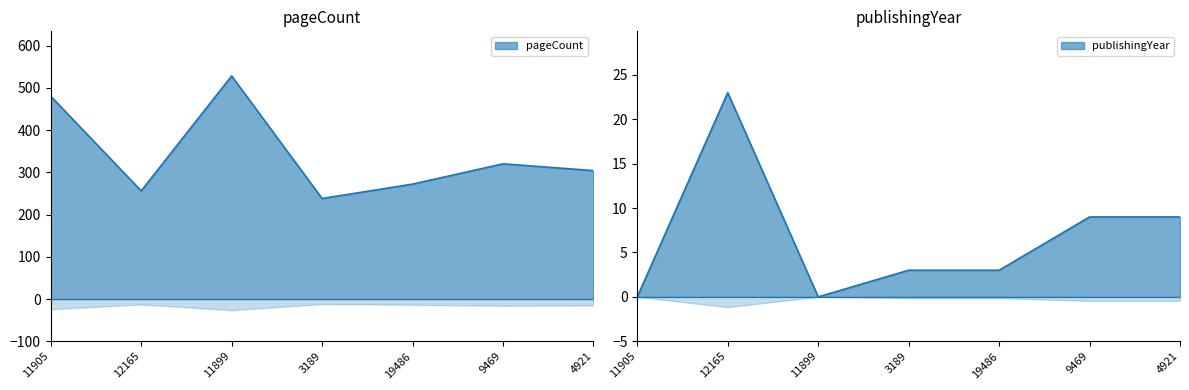

True or false: pageCount has a value of 528 at 11899.

True